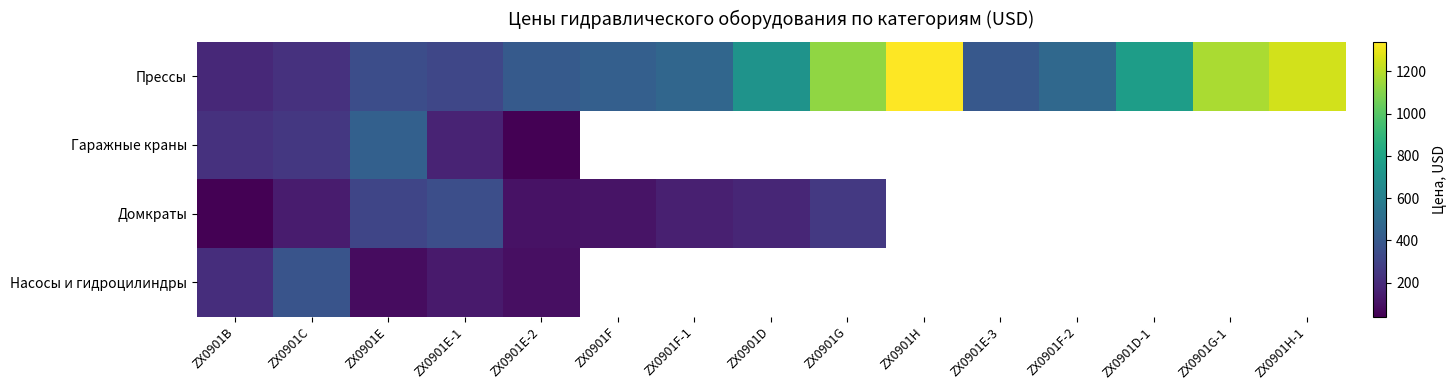

What is the difference between the highest and lowest values at ZX0901Е-3?

400